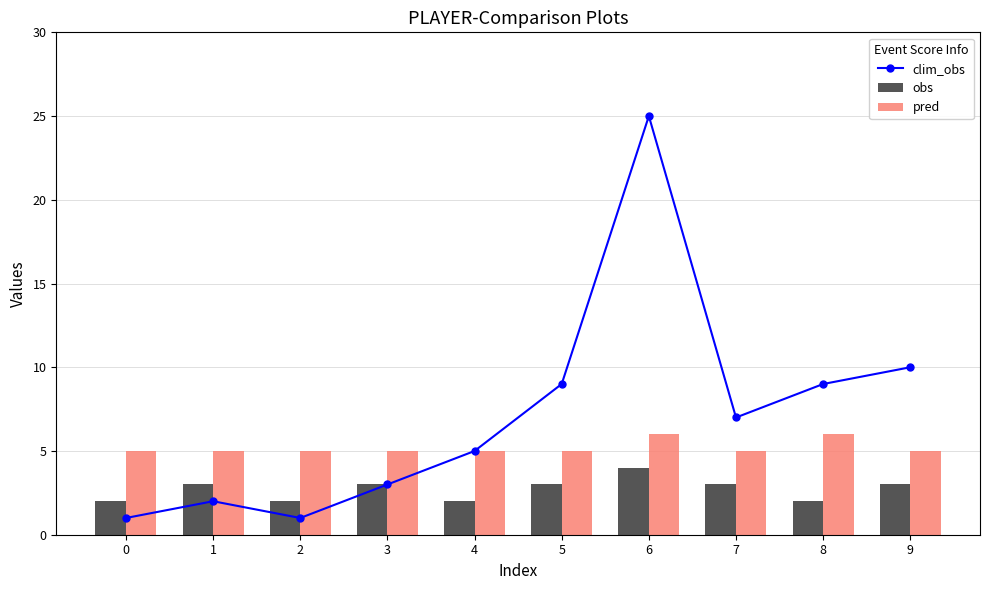

What is the value of the pred bar at the 9th from the left?

6